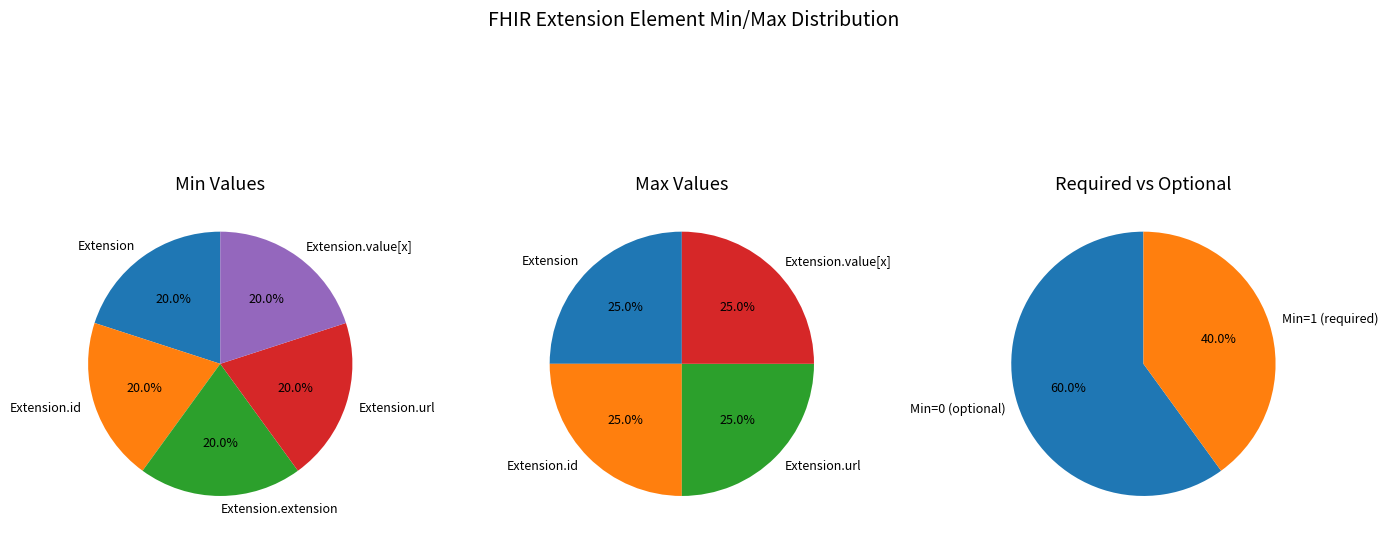

Between Extension and Extension.url, which is larger?

Extension.url